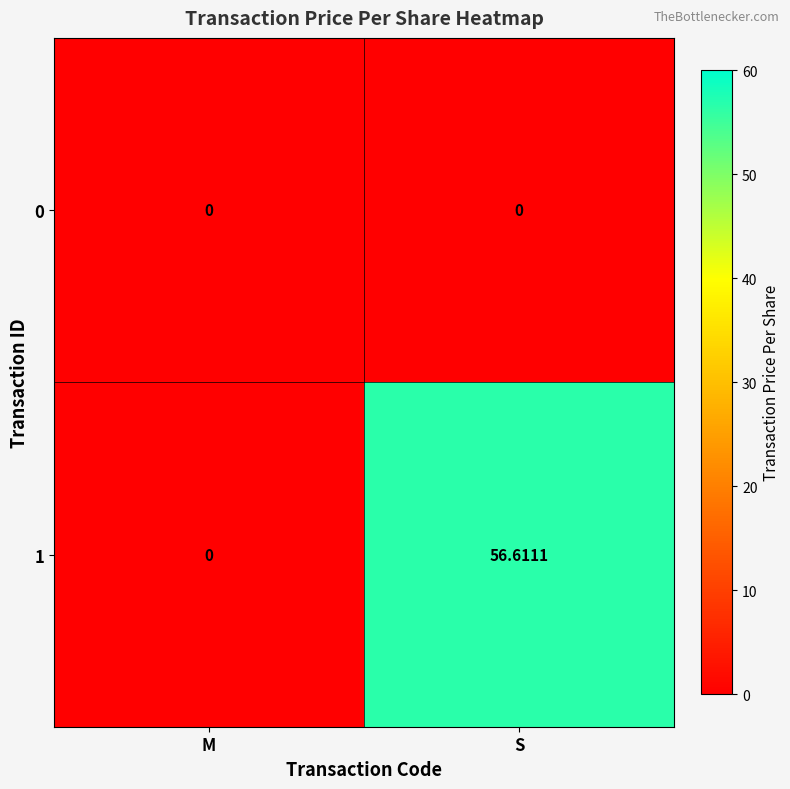

At which category is the sum across all series the highest?

S